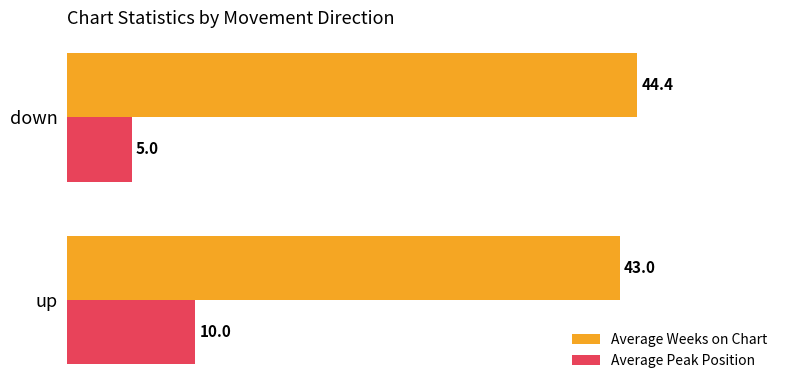

At which label is Average Weeks on Chart closest to 43?

up